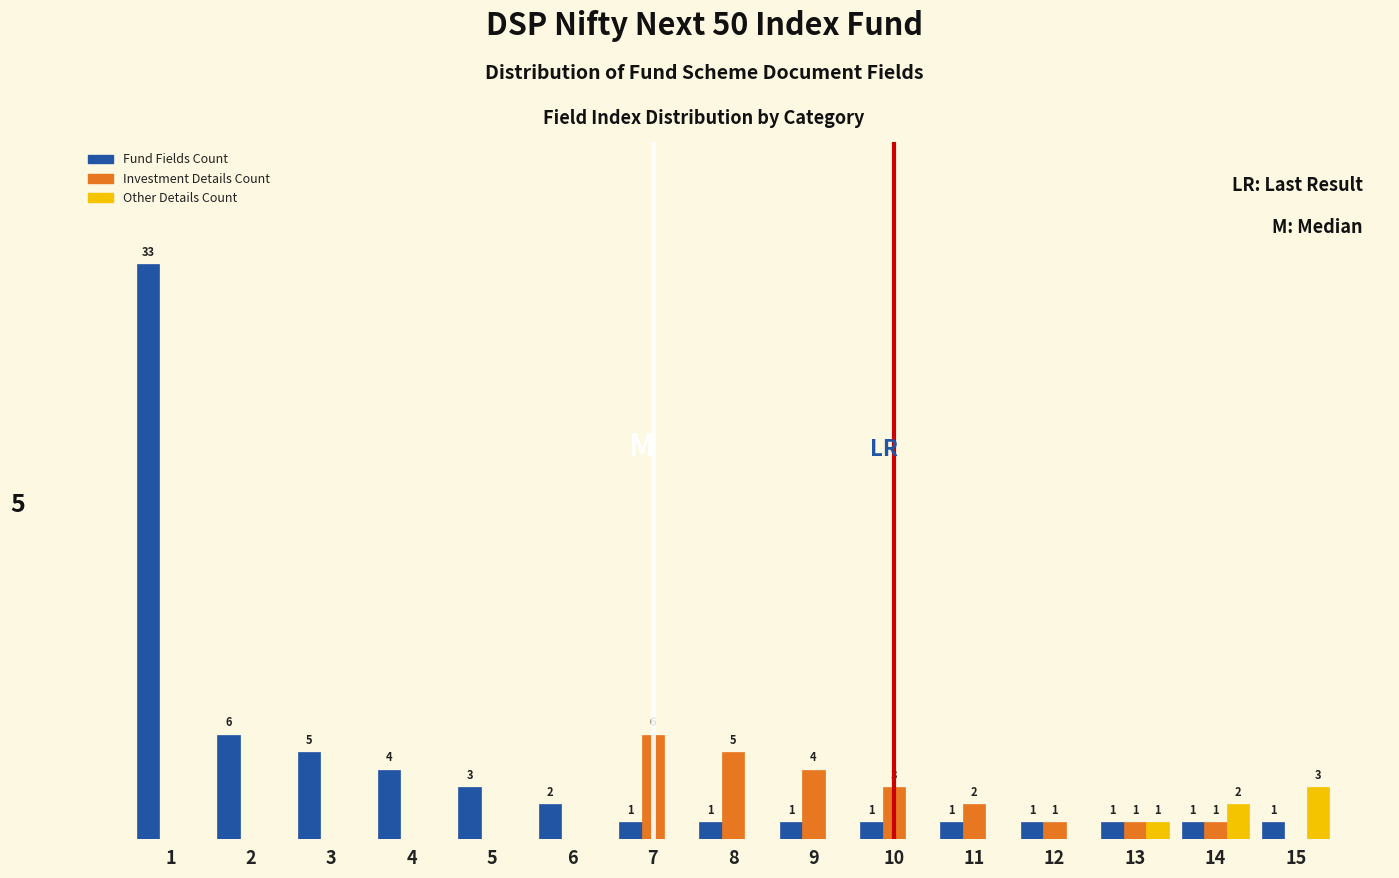

Between 3 and 11, which series saw the biggest shift?

Fund Fields Count